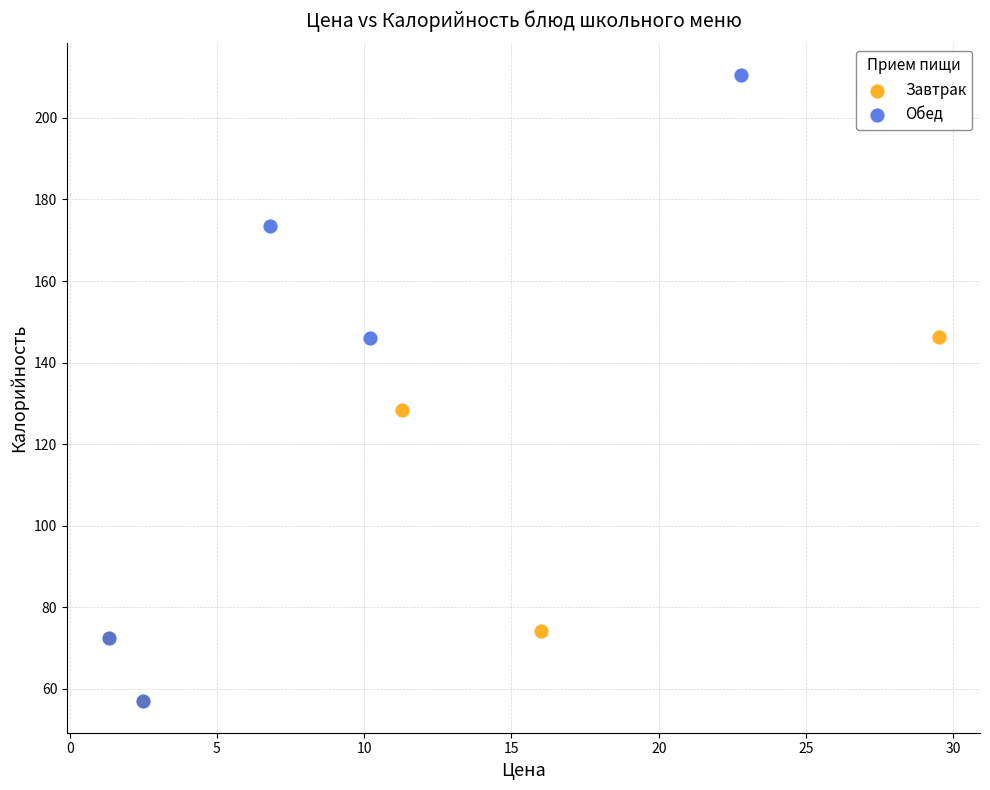

Which series reaches the maximum Y coordinate?

Обед